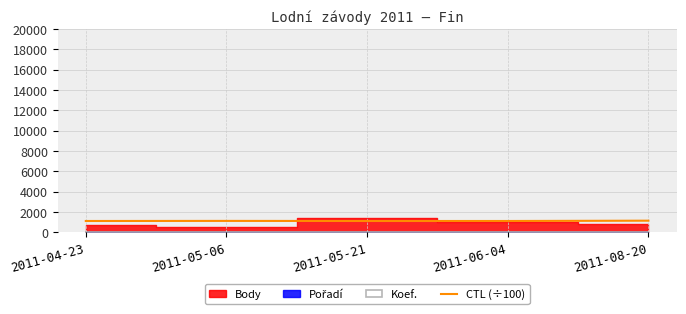

What is the minimum value for CTL (÷100)?

1112.0